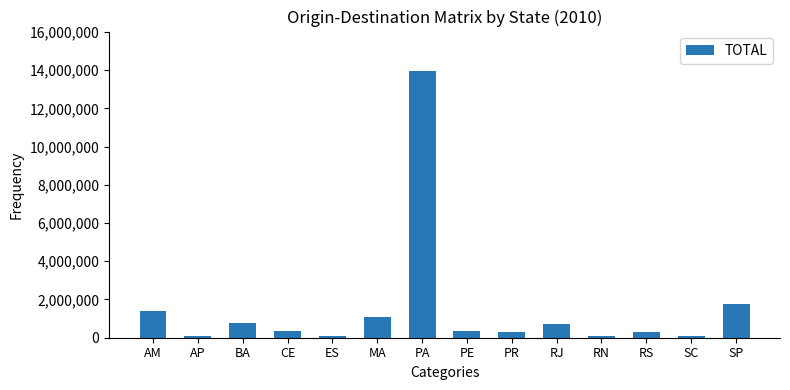

Between BA and CE, which is larger?

BA